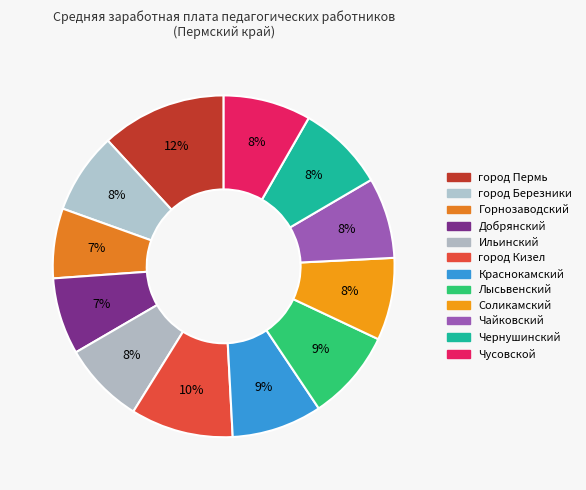

To the nearest percent, what is the average slice percentage?

8%